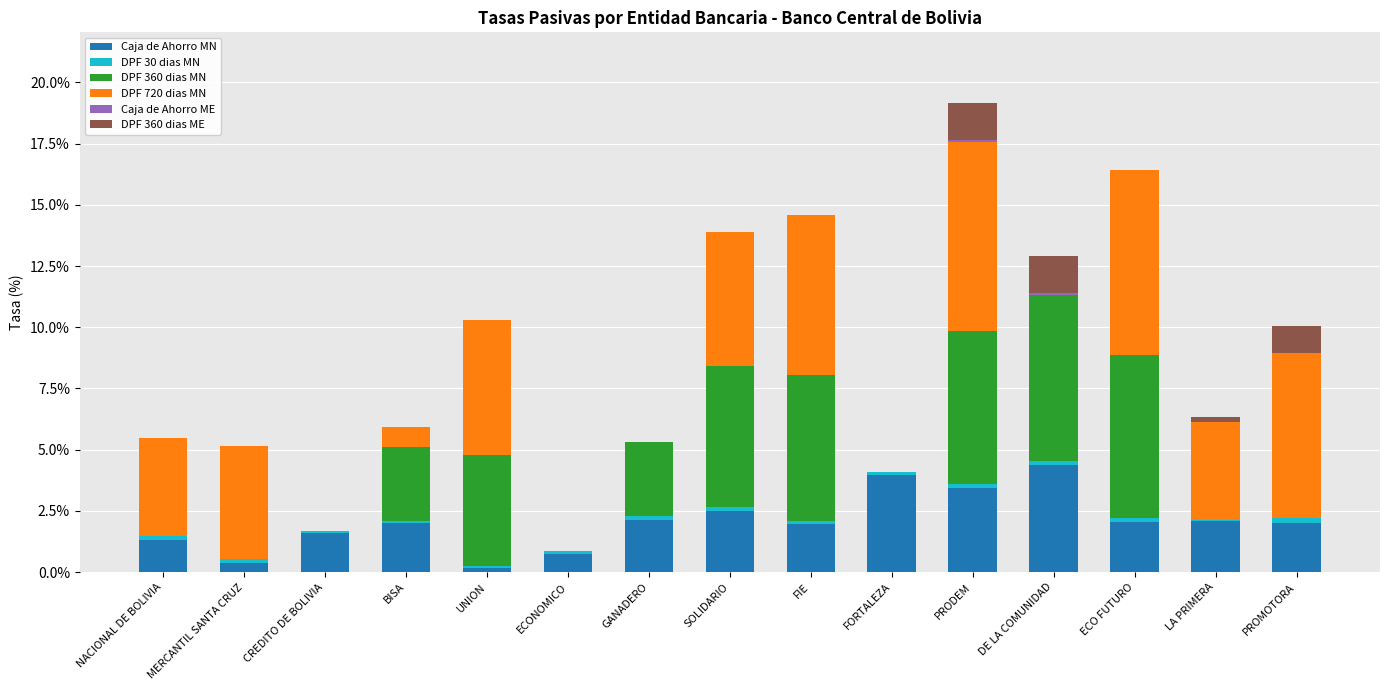

At which category is the sum across all series the highest?

PRODEM